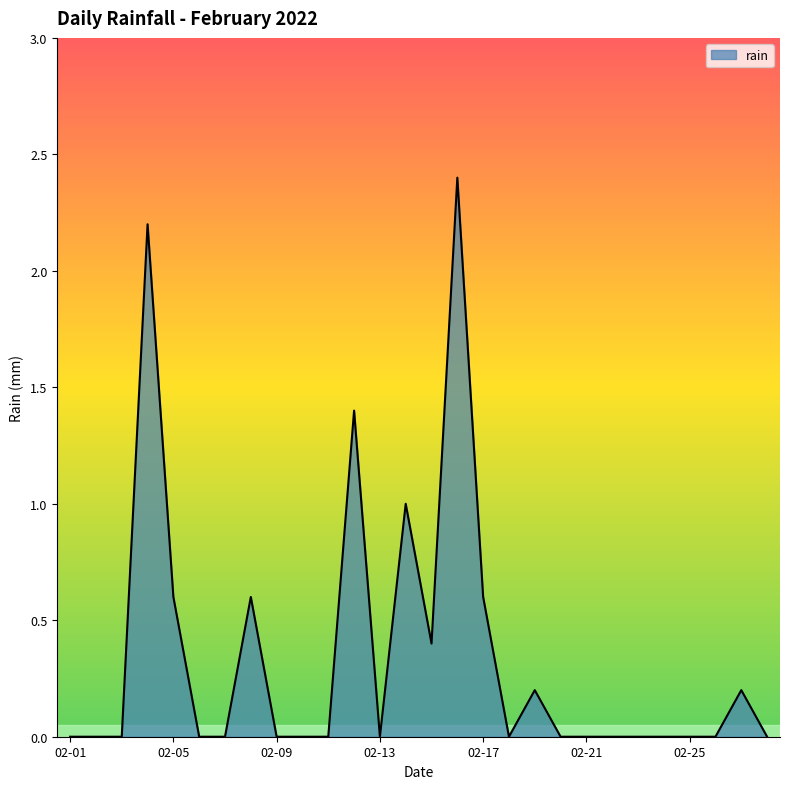

What is the greatest value displayed?

2.4